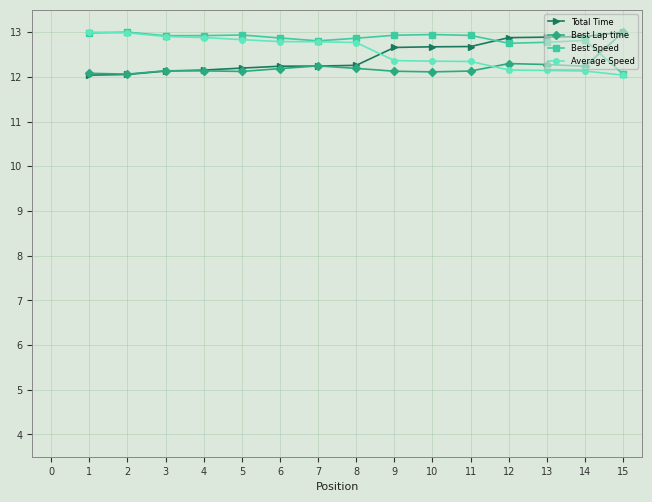

True or false: Best Speed has more than 1 interior local peaks.

True